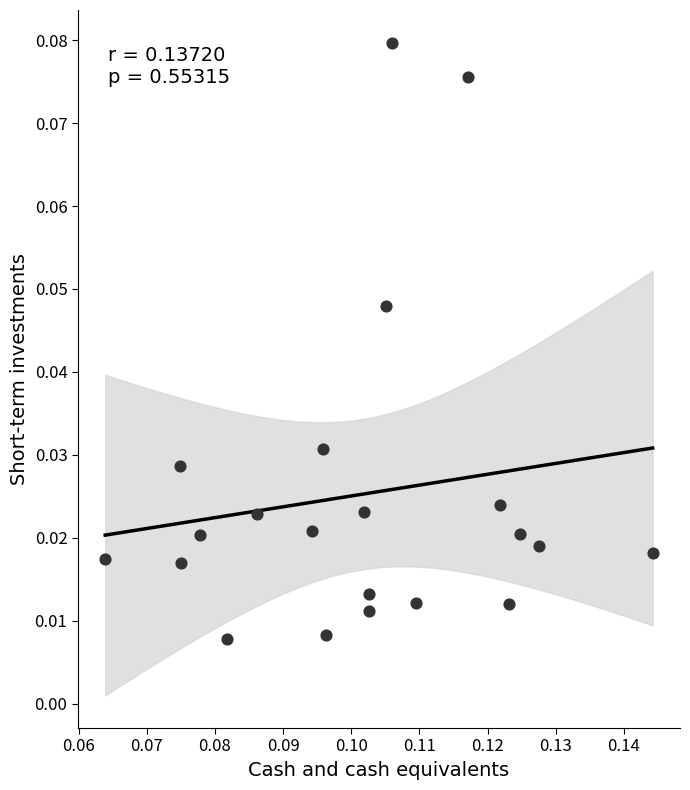

How many points are shown in the scatter plot?

21